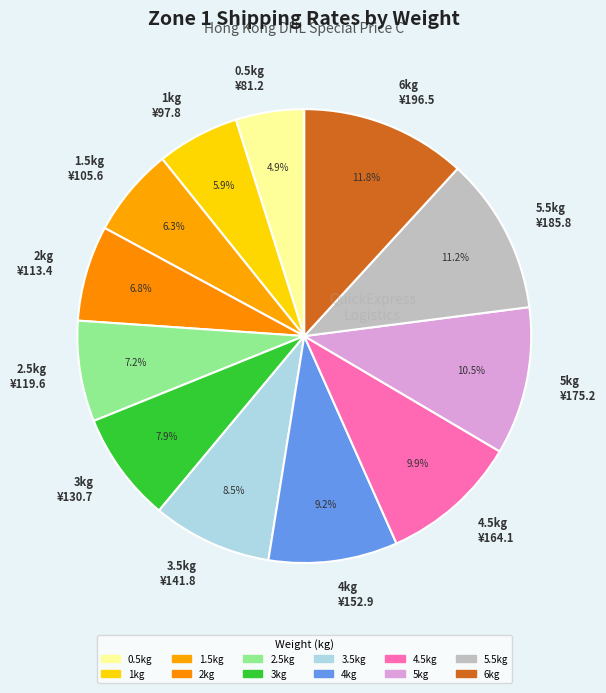

What is the largest slice in the pie chart?

6kg ¥196.5